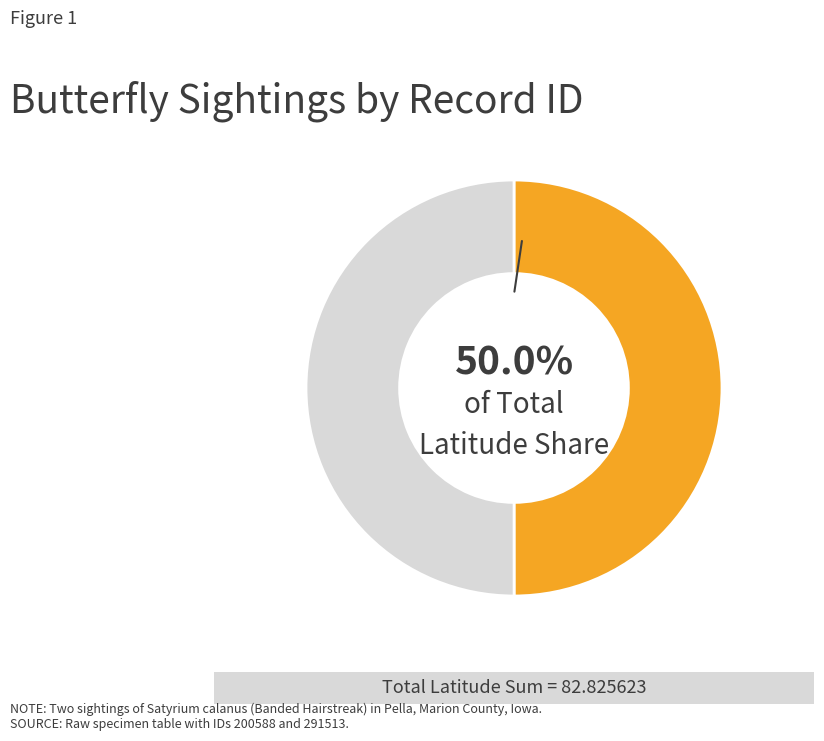

To the nearest percent, what is the average slice percentage?

50%